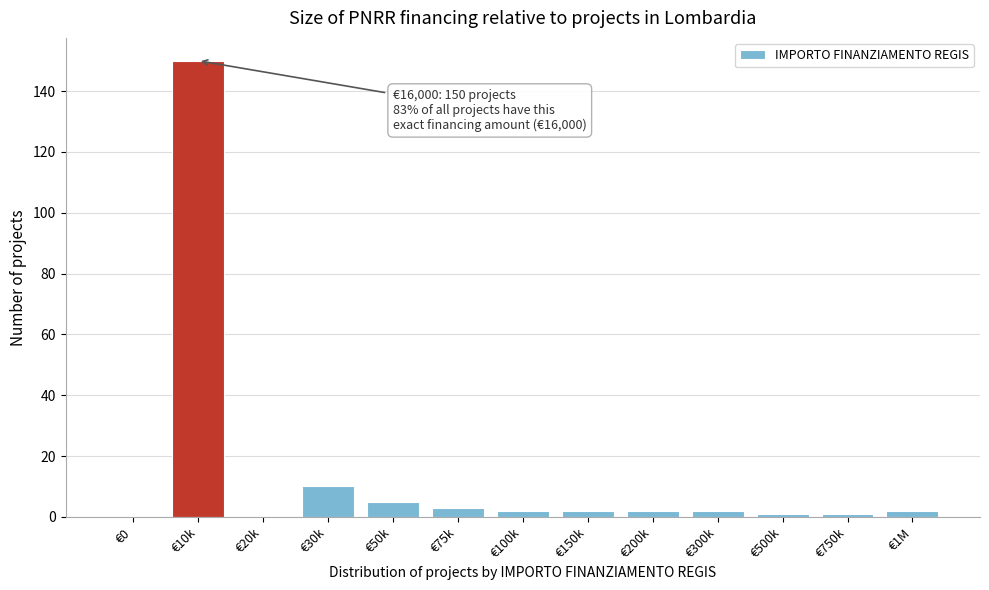

Reading left to right, what are all the values shown in this chart?

€0=0	€10k=150	€20k=0	€30k=10	€50k=5	€75k=3	€100k=2	€150k=2	€200k=2	€300k=2	€500k=1	€750k=1	€1M=2